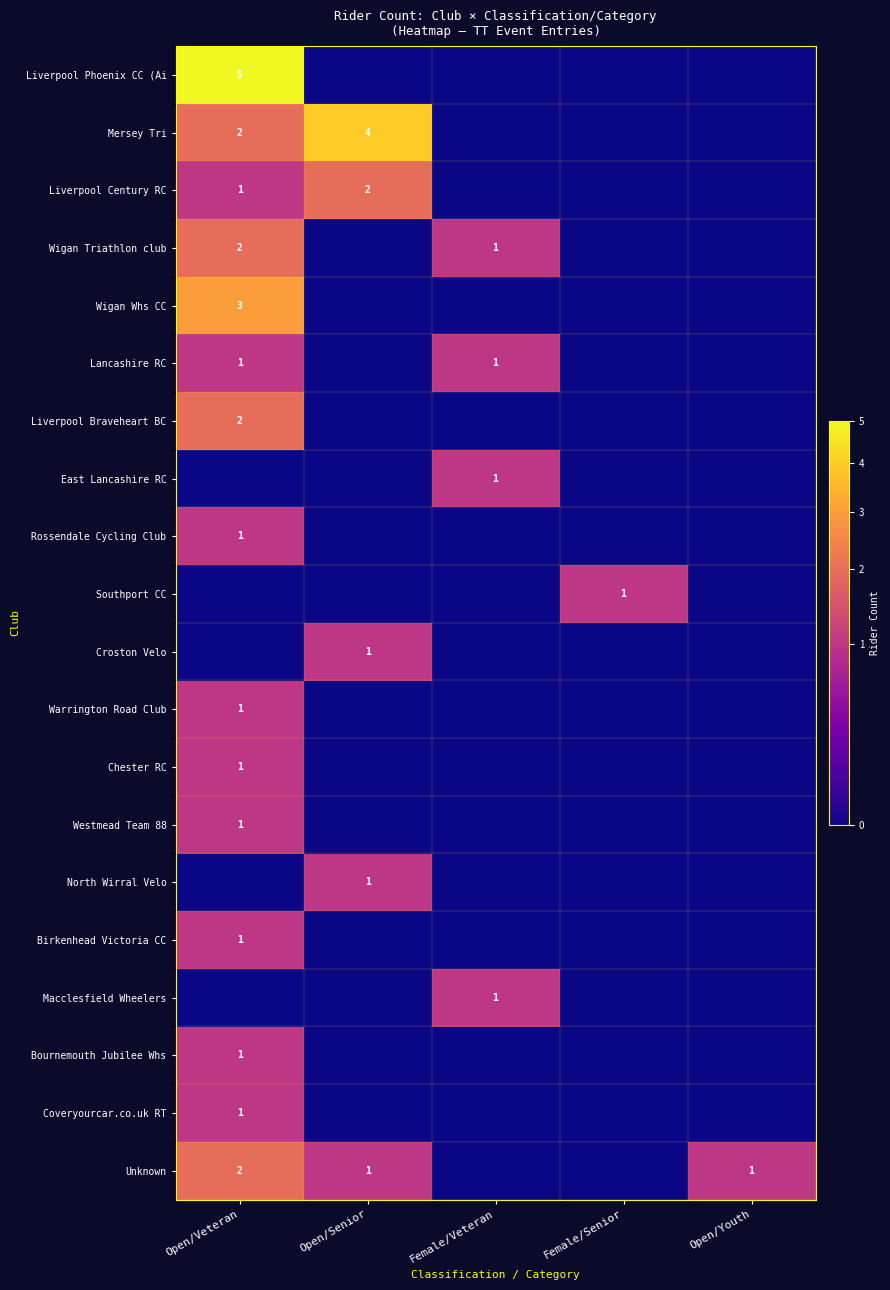

At which category is the sum across all series the highest?

Open/Veteran